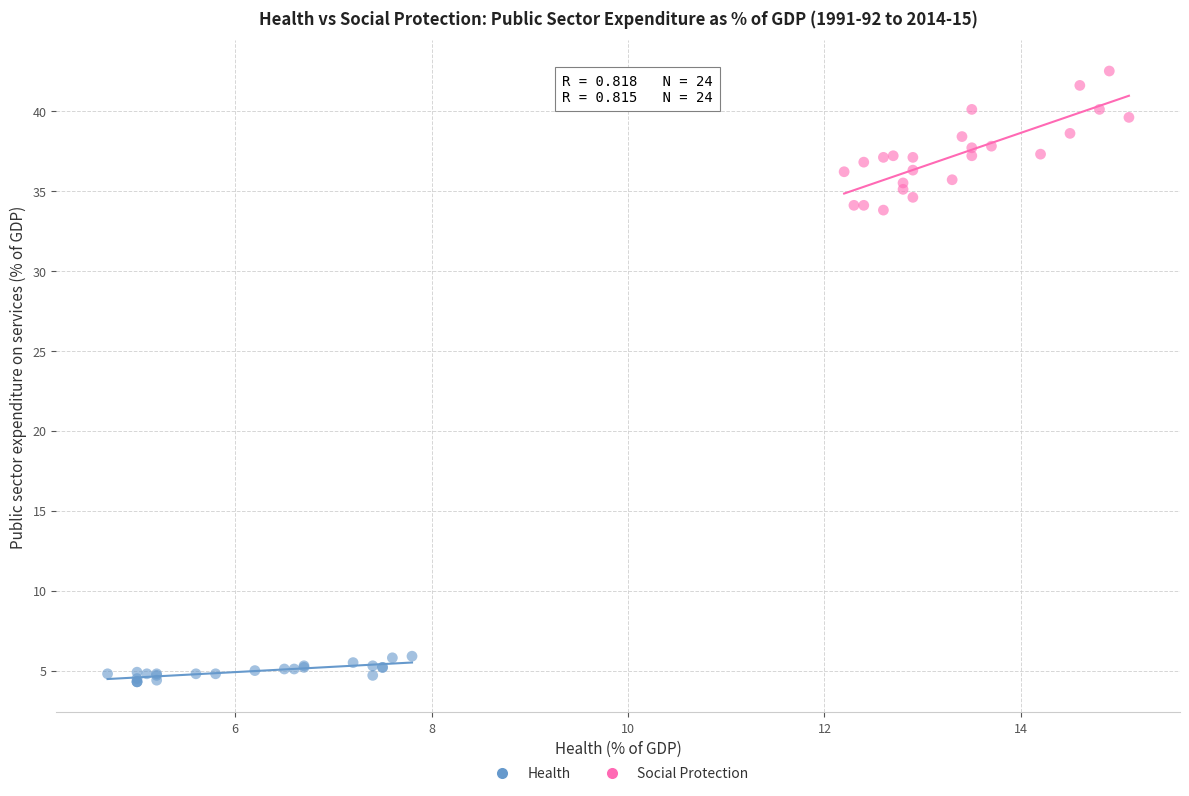

Which series reaches the minimum Y coordinate?

Health